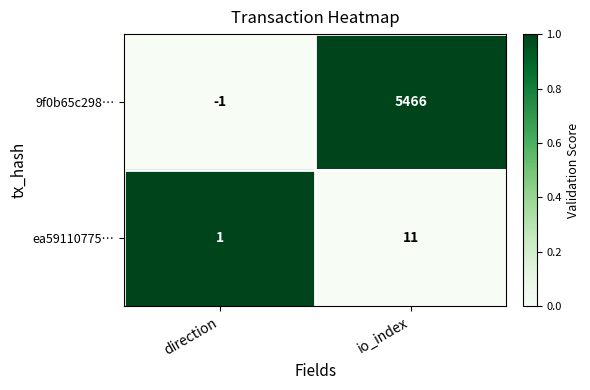

Read the ea59110775… value at io_index.

11